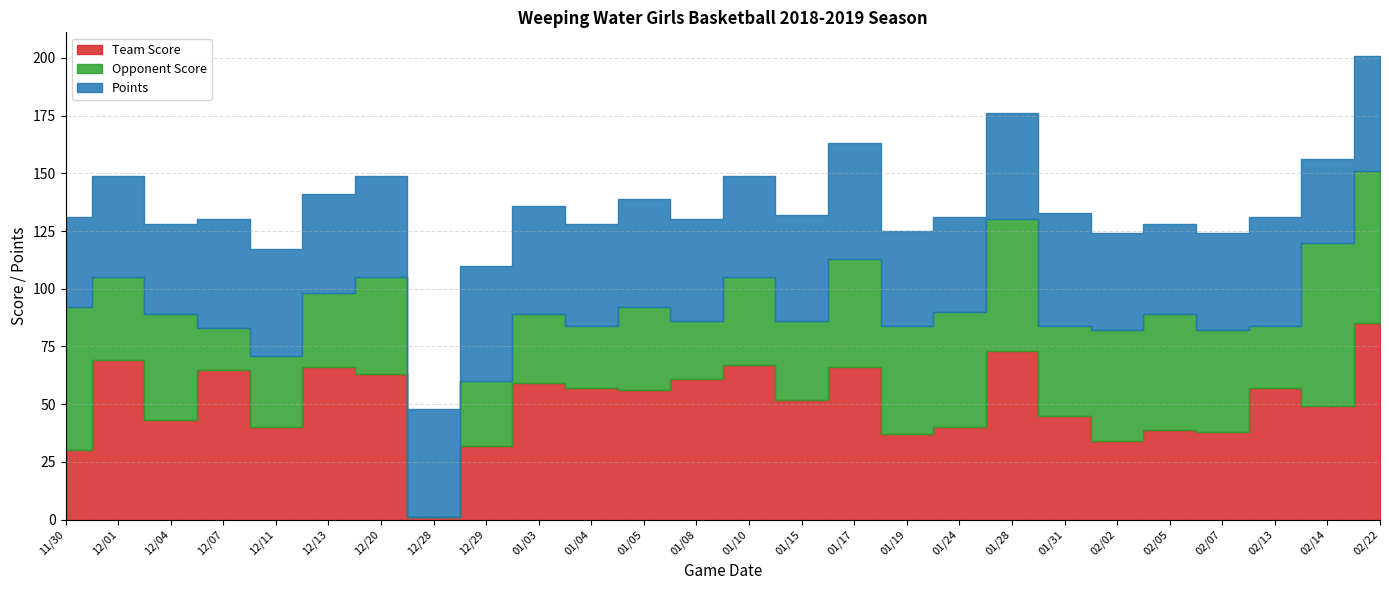

Reading right to left, what are all the values shown in this chart?

Team Score: 02/22=85	02/14=49	02/13=57	02/07=38	02/05=39	02/02=34	01/31=45	01/28=73	01/24=40	01/19=37	01/17=66	01/15=52	01/10=67	01/08=61	01/05=56	01/04=57	01/03=59	12/29=32	12/28=1	12/20=63	12/13=66	12/11=40	12/07=65	12/04=43	12/01=69	11/30=30
Opponent Score: 02/22=66	02/14=71	02/13=27	02/07=44	02/05=50	02/02=48	01/31=39	01/28=57	01/24=50	01/19=47	01/17=47	01/15=34	01/10=38	01/08=25	01/05=36	01/04=27	01/03=30	12/29=28	12/28=0	12/20=42	12/13=32	12/11=31	12/07=18	12/04=46	12/01=36	11/30=62
Points: 02/22=50	02/14=36	02/13=47	02/07=42	02/05=39	02/02=42	01/31=49	01/28=46	01/24=41	01/19=41	01/17=50	01/15=46	01/10=44	01/08=44	01/05=47	01/04=44	01/03=47	12/29=50	12/28=47	12/20=44	12/13=43	12/11=46	12/07=47	12/04=39	12/01=44	11/30=39